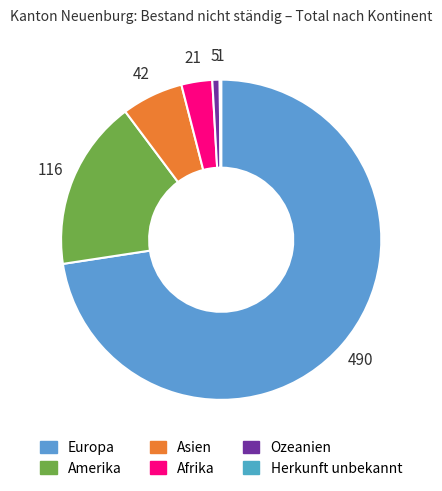

Which has a higher value, Herkunft unbekannt or Asien?

Asien